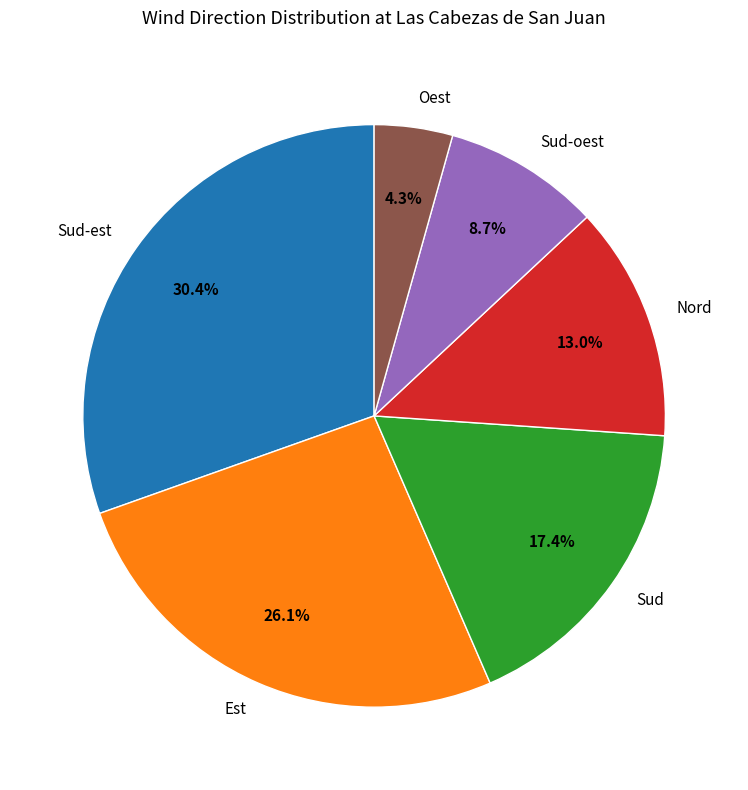

Rank the categories by value from highest to lowest.

Sud-est, Est, Sud, Nord, Sud-oest, Oest